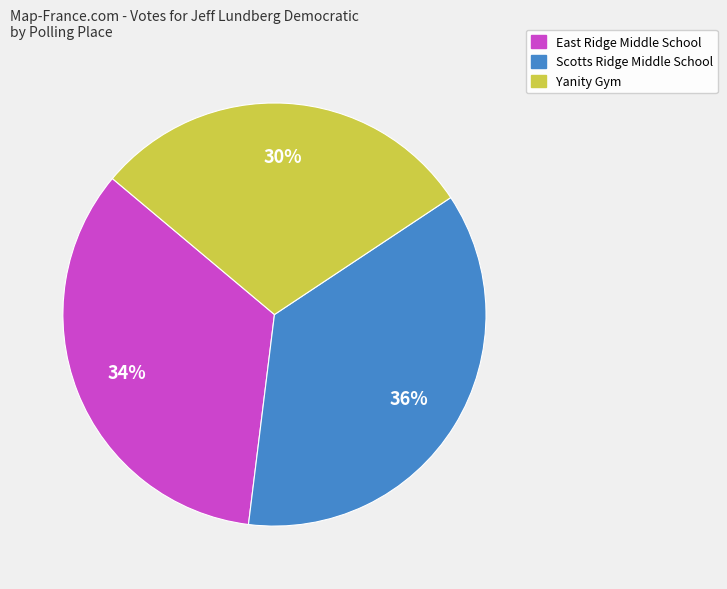

Between Yanity Gym and Scotts Ridge Middle School, which is larger?

Scotts Ridge Middle School